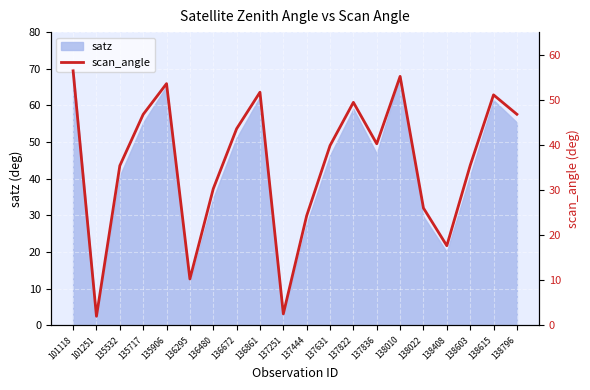

Reading left to right, what are all the values shown in this chart?

101118=56.4	101251=2.0	135532=35.4	135717=46.8	135906=53.6	136295=10.3	136480=30.3	136672=43.6	136861=51.7	137251=2.5	137444=24.3	137631=39.9	137822=49.4	137836=40.2	138010=55.2	138022=26.0	138408=17.7	138603=35.4	138615=51.1	138796=46.8